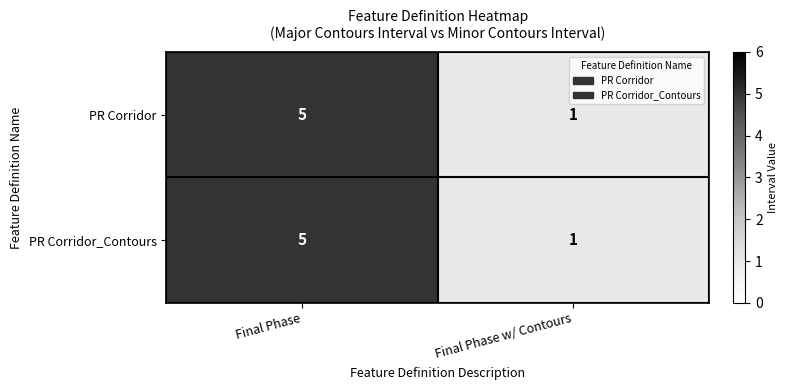

Is it true that PR Corridor equals 7 at Final Phase?

False